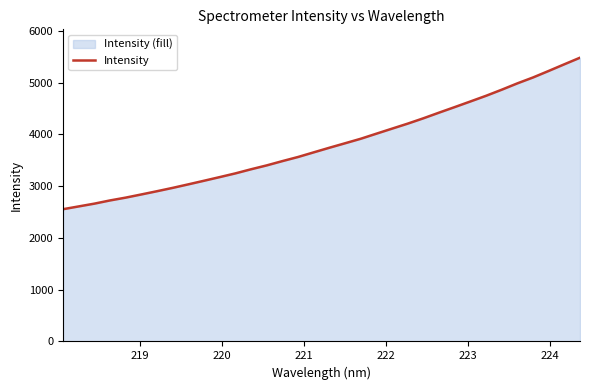

What is the greatest value displayed?

5479.5